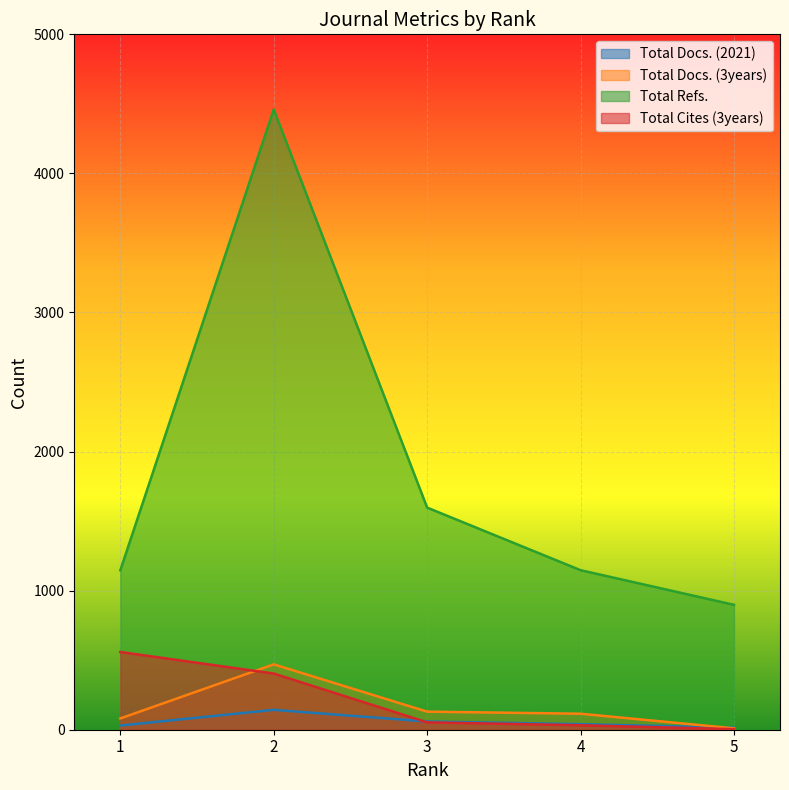

At which category does the chart reach its peak across all series?

2